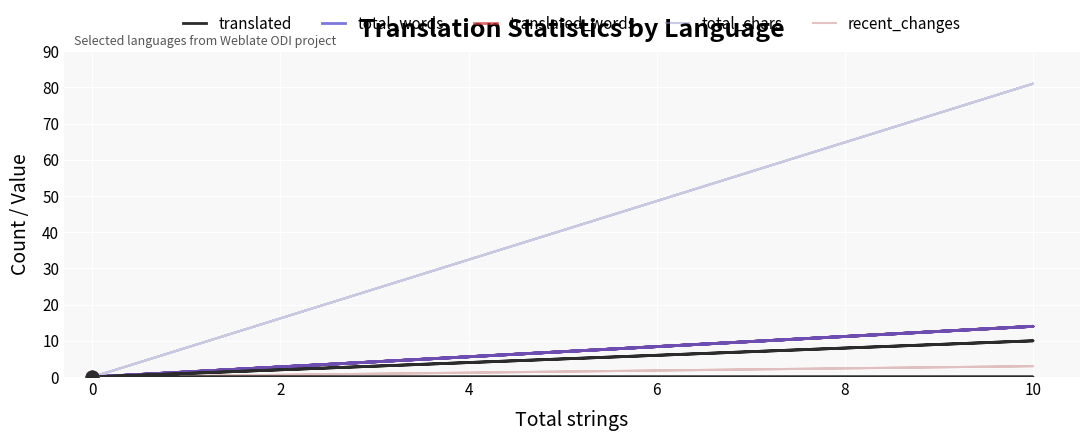

Which series has the widest spread of Y values?

total_chars